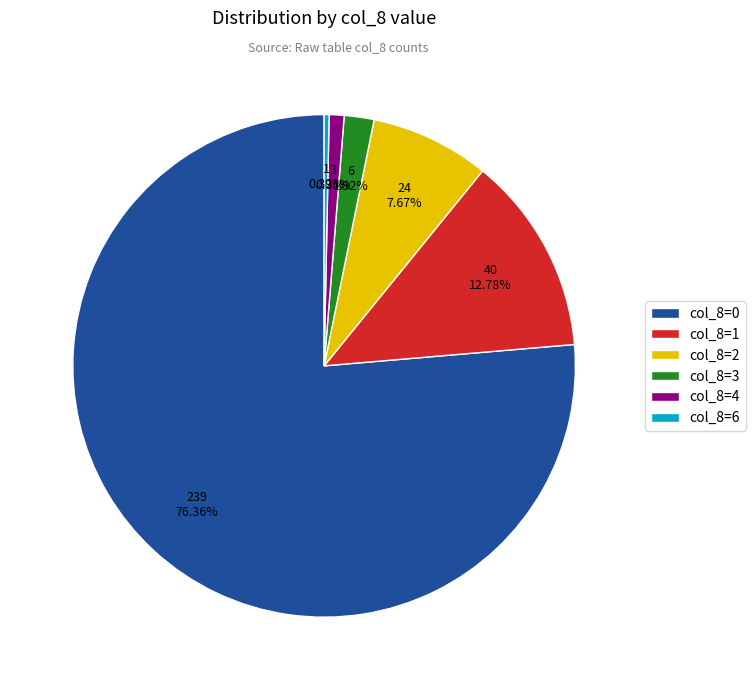

Which category has the smallest portion of the pie?

col_8=6